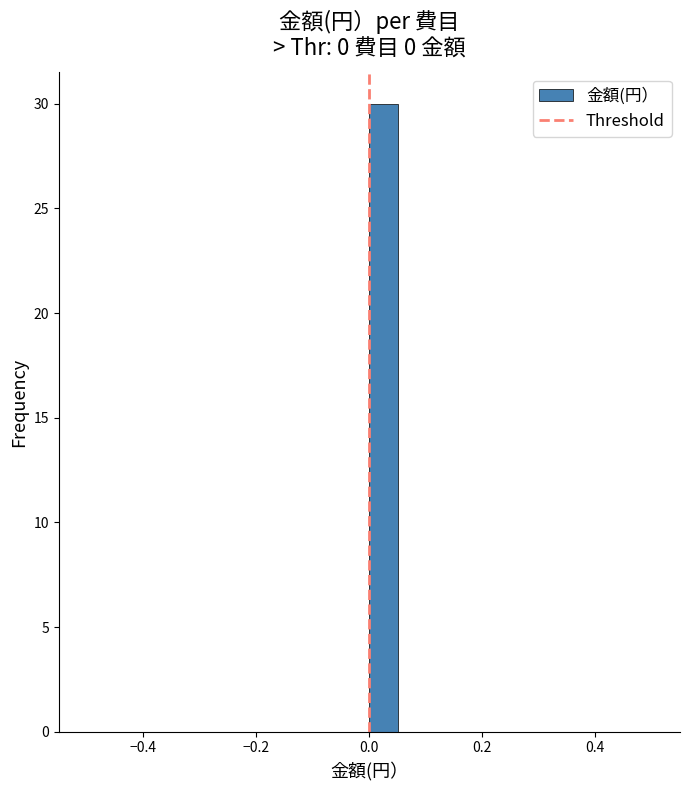

Around what value on the x-axis is the tallest bar? Give the approximate position of its centre, as read against the axis.

0.02